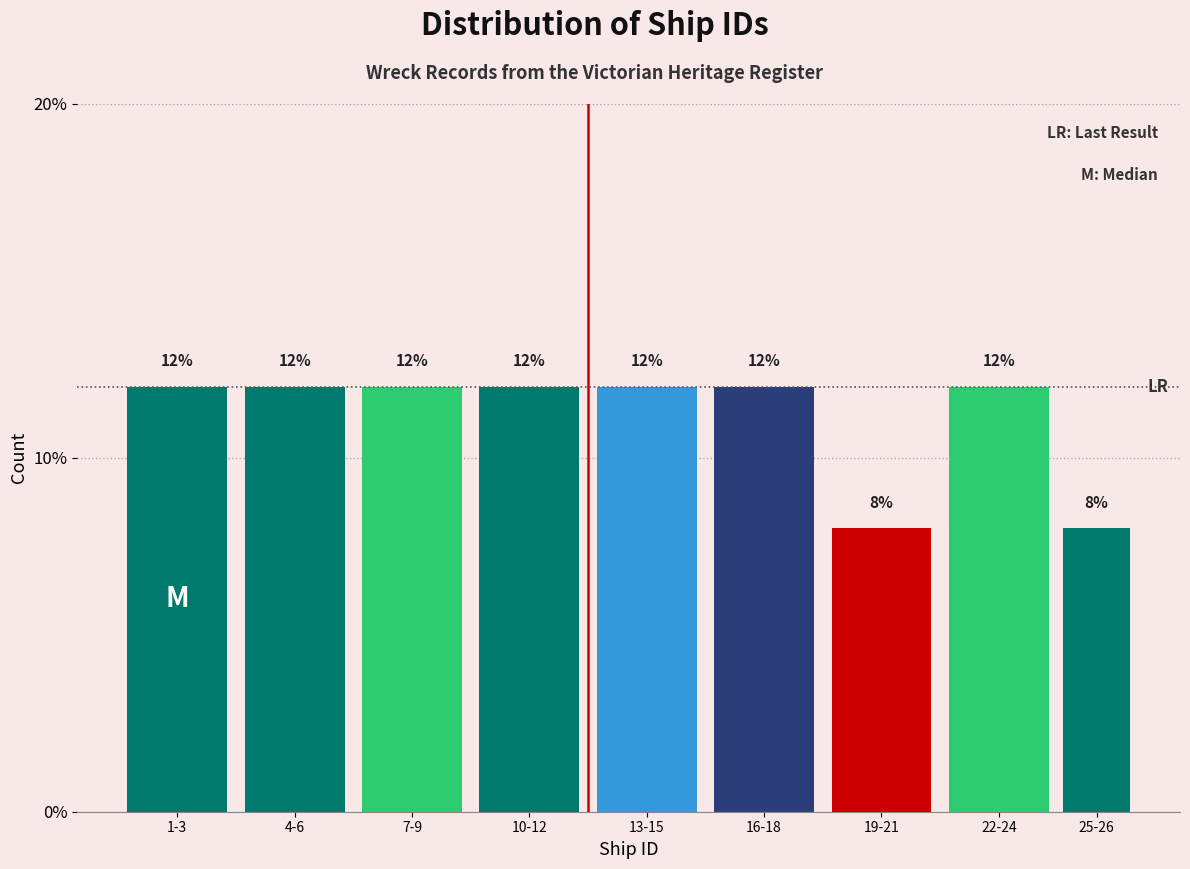

Reading left to right, what are all the values shown in this chart?

1-3=12	4-6=12	7-9=12	10-12=12	13-15=12	16-18=12	19-21=8	22-24=12	25-26=8